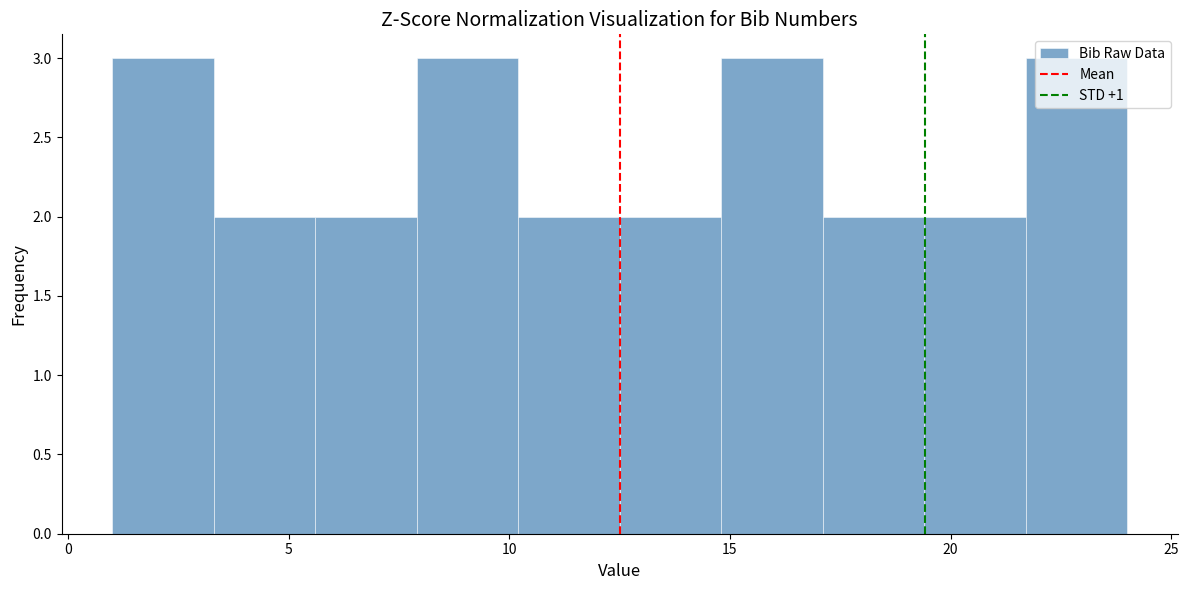

Reading left to right, list every bar in this chart as the range it spans on the x-axis followed by its height. Neither the bar edges nor the heights are printed on the chart, so give them approximately, as read against the axes.

1.0 to 3.3: 3
3.3 to 5.6: 2
5.6 to 7.9: 2
7.9 to 10.2: 3
10.2 to 12.5: 2
12.5 to 14.8: 2
14.8 to 17.1: 3
17.1 to 19.4: 2
19.4 to 21.7: 2
21.7 to 24.0: 3